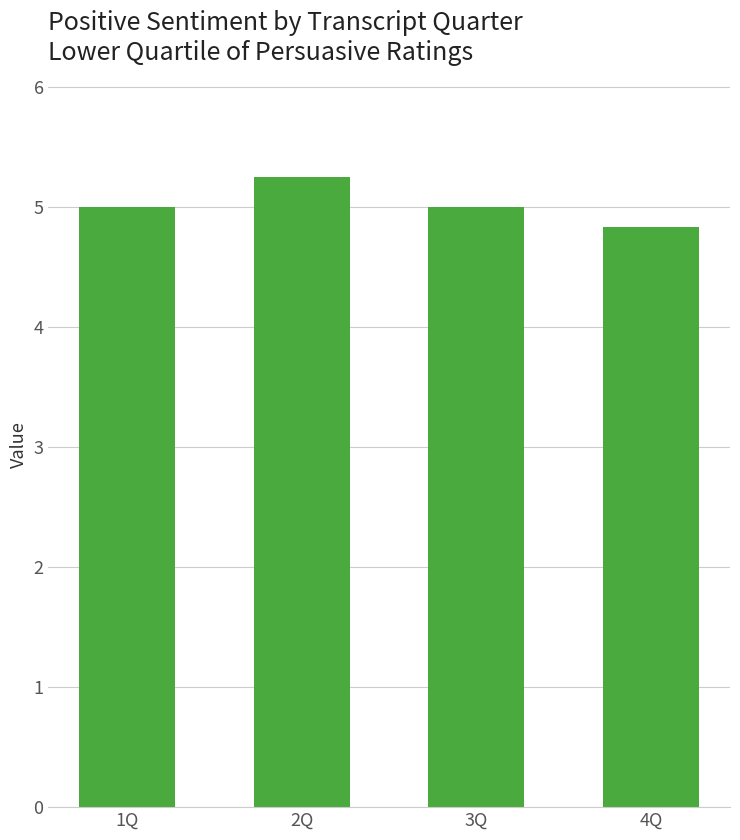

What is the label of the 4th bar from the left?

4Q